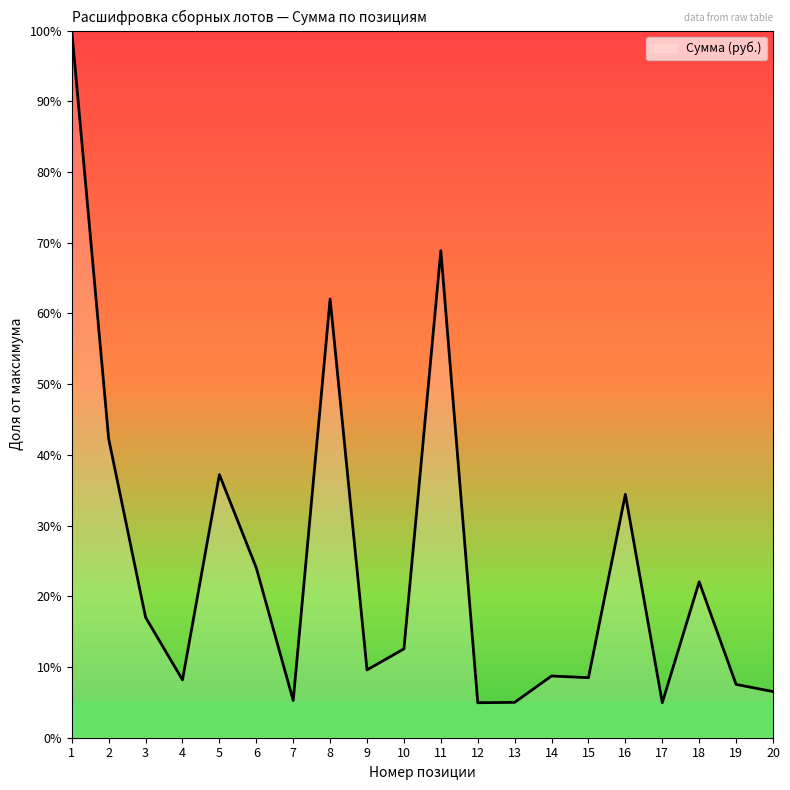

Read the value at 19.

7.5